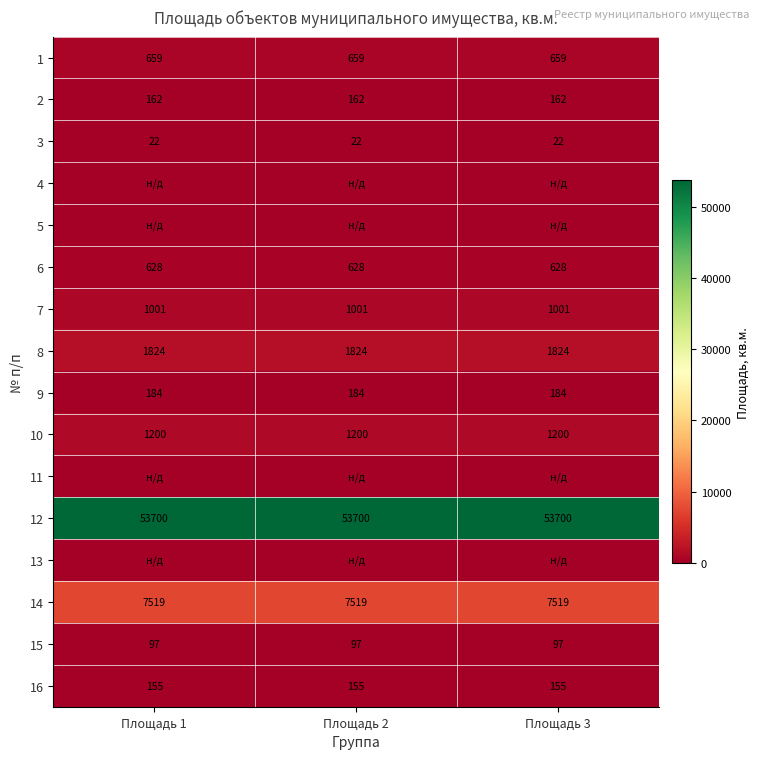

What is the average value of the 16 series?

155